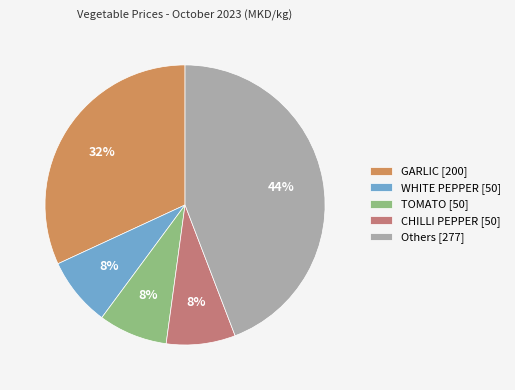

Between WHITE PEPPER [50] and GARLIC [200], which is larger?

GARLIC [200]